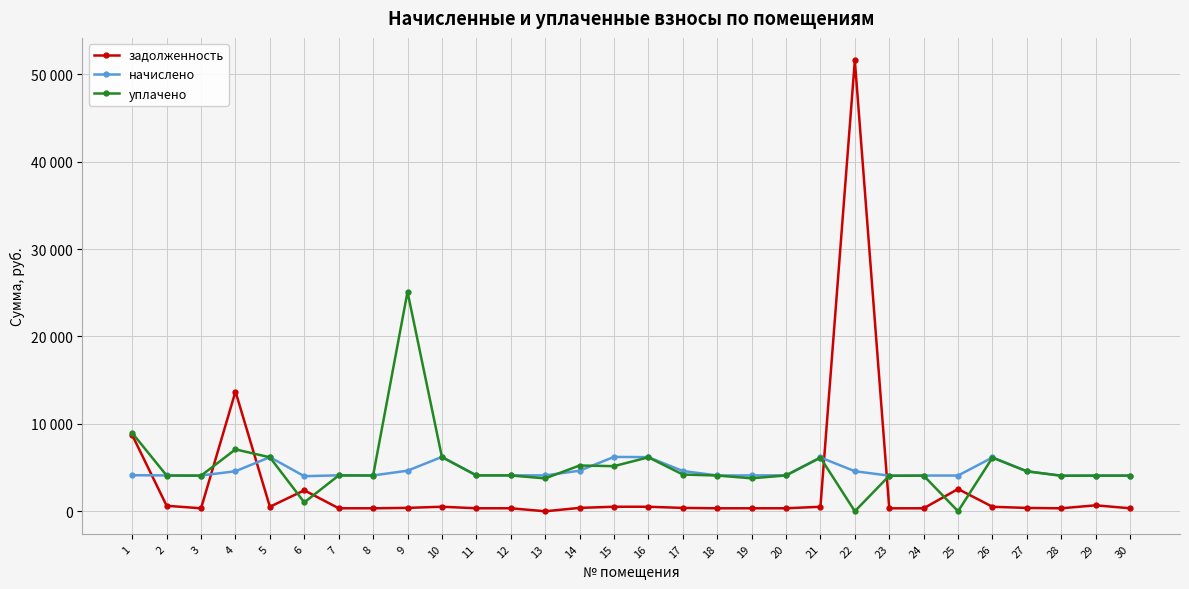

What are all the series names shown in the legend?

задолженность, начислено, уплачено